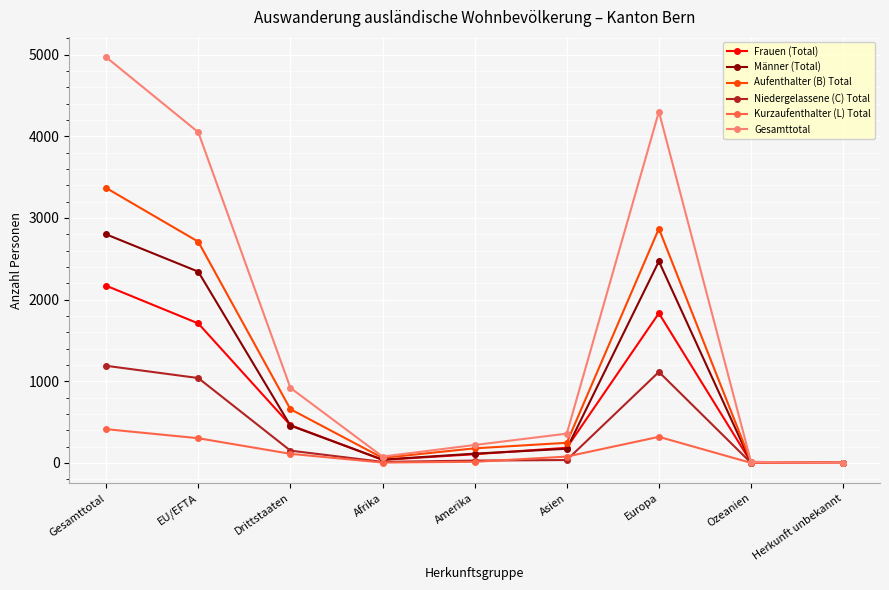

What are all the series names shown in the legend?

Frauen (Total), Männer (Total), Aufenthalter (B) Total, Niedergelassene (C) Total, Kurzaufenthalter (L) Total, Gesamttotal